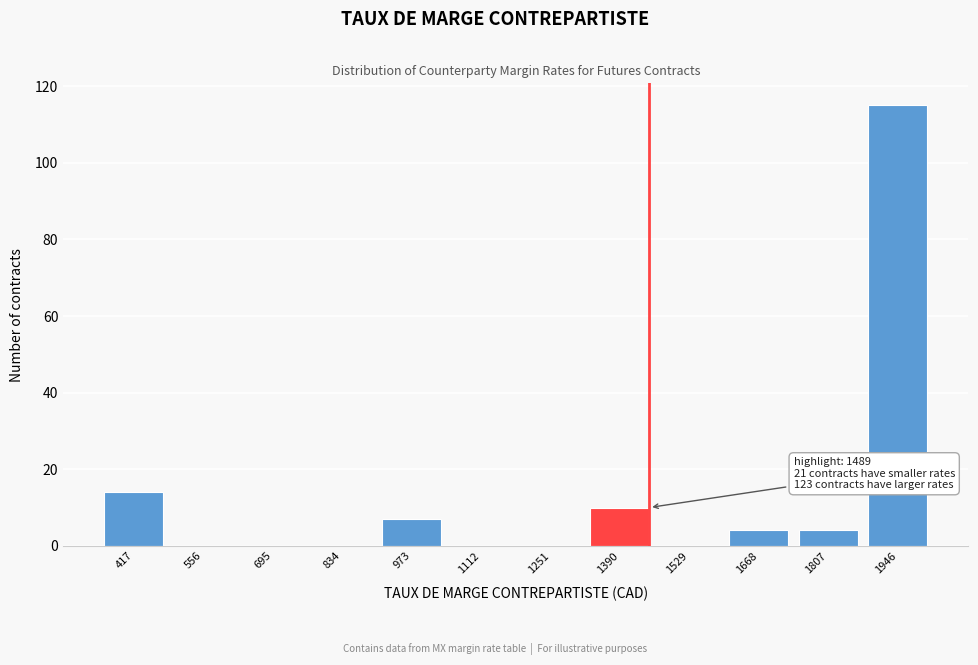

Reading left to right, what are all the values shown in this chart?

417=14	556=0	695=0	834=0	973=7	1112=0	1251=0	1390=10	1529=0	1668=4	1807=4	1946=115